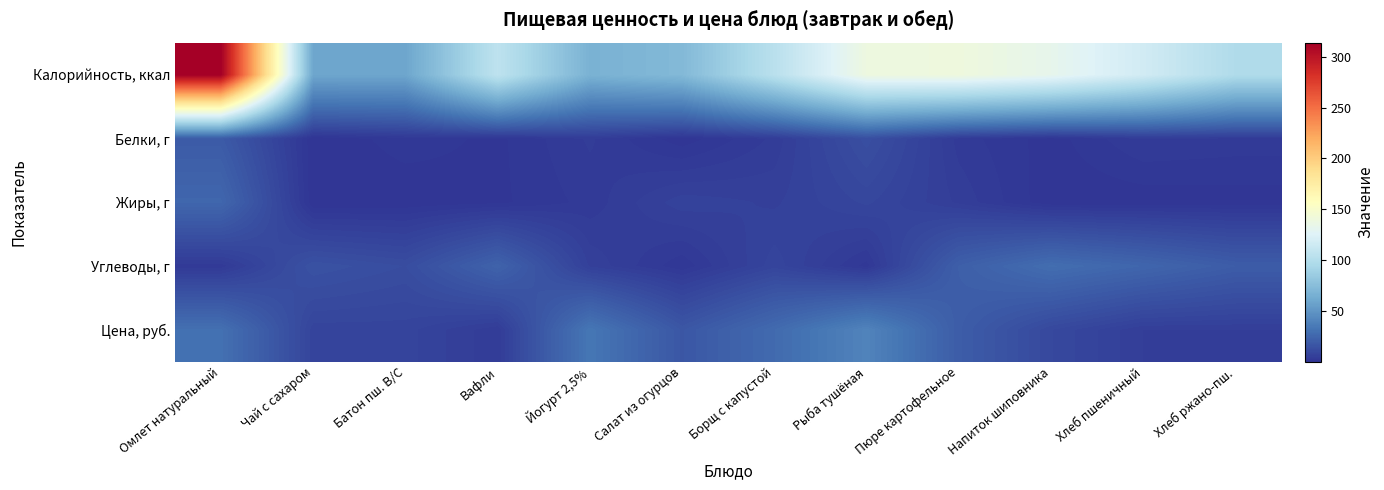

Reading left to right, transcribe all the data shown in this chart.

Калорийность, ккал: Омлет натуральный=314.0	Чай с сахаром=59.6	Батон пш. В/С=59.5	Вафли=106.0	Йогурт 2,5%=67.0	Салат из огурцов=71.9	Борщ с капустой=103.4	Рыба тушёная=139.0	Пюре картофельное=140.3	Напиток шиповника=132.5	Хлеб пшеничный=117.2	Хлеб ржано-пш.=97.8
Белки, г: Омлет натуральный=19.0	Чай с сахаром=0.2	Батон пш. В/С=2.0	Вафли=1.0	Йогурт 2,5%=4.0	Салат из огурцов=0.5	Борщ с капустой=4.1	Рыба тушёная=13.0	Пюре картофельное=3.2	Напиток шиповника=0.7	Хлеб пшеничный=3.8	Хлеб ржано-пш.=3.3
Жиры, г: Омлет натуральный=25.0	Чай с сахаром=0.1	Батон пш. В/С=0.3	Вафли=1.0	Йогурт 2,5%=3.0	Салат из огурцов=7.0	Борщ с капустой=6.0	Рыба тушёная=9.0	Пюре картофельное=4.7	Напиток шиповника=0.3	Хлеб пшеничный=0.4	Хлеб ржано-пш.=0.6
Углеводы, г: Омлет натуральный=3.0	Чай с сахаром=14.6	Батон пш. В/С=12.3	Вафли=23.0	Йогурт 2,5%=6.0	Салат из огурцов=1.6	Борщ с капустой=8.2	Рыба тушёная=2.0	Пюре картофельное=21.1	Напиток шиповника=28.7	Хлеб пшеничный=24.6	Хлеб ржано-пш.=19.8
Цена, руб.: Омлет натуральный=30.0	Чай с сахаром=8.0	Батон пш. В/С=8.0	Вафли=4.0	Йогурт 2,5%=33.0	Салат из огурцов=17.0	Борщ с капустой=27.0	Рыба тушёная=40.0	Пюре картофельное=20.0	Напиток шиповника=10.0	Хлеб пшеничный=5.0	Хлеб ржано-пш.=5.0